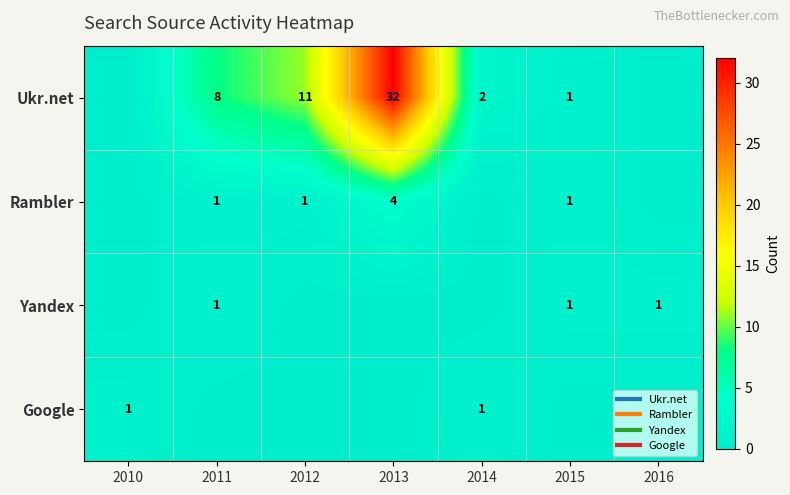

Which series has the largest total across all categories?

Ukr.net